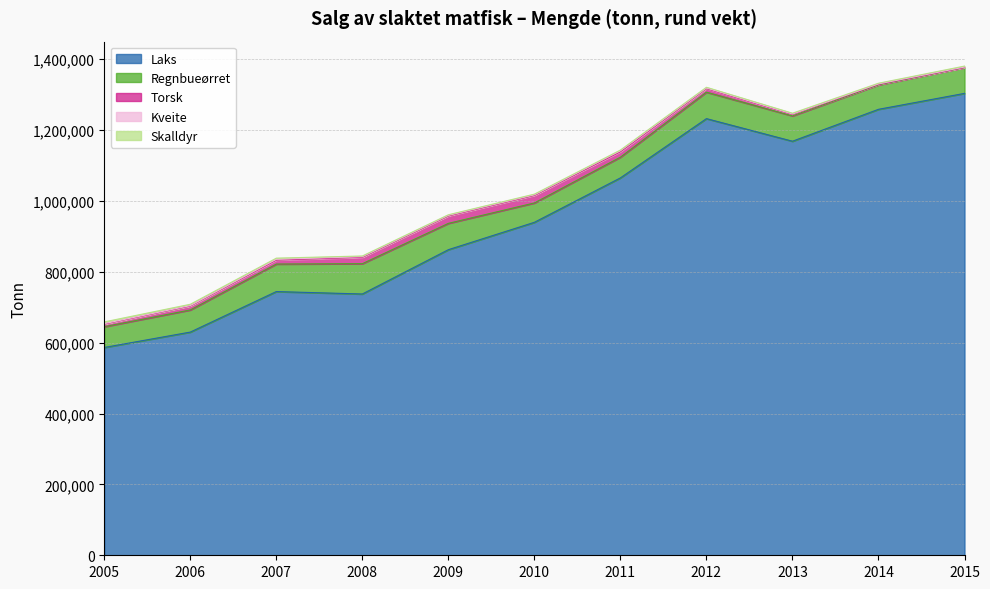

Reading left to right, extract all data points from this chart.

Laks: 586357	629766	744125	737254	862305	939536	1064868	1232094	1168324	1258356	1303346
Regnbueørret: 58658	62497	77673	85566	74305	54675	58554	74678	71552	68986	73007
Torsk: 7409	11087	11104	18052	20924	21240	15273	10033	3770	1386	0
Kveite: 1197	1185	2308	1587	1568	1610	2767	1740	1385	1257	1244
Skalldyr: 4904	3749	3204	2053	1728	2001	1926	2001	2363	2016	2773